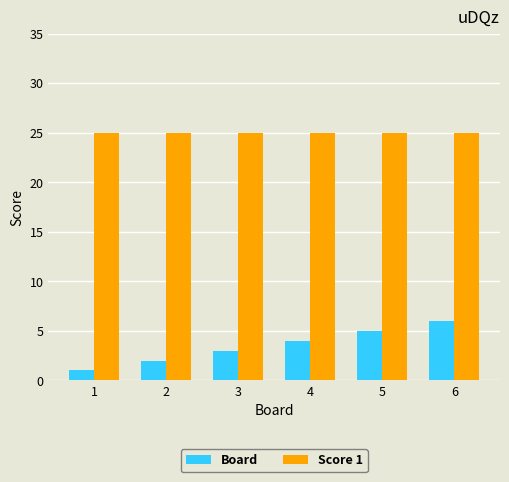

Is the value of Board at 2 greater than the value of Score 1 at 2?

No